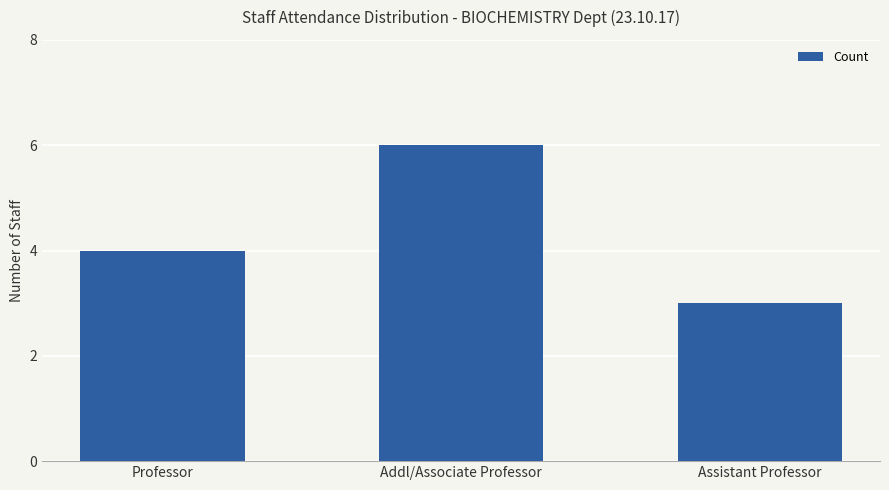

What is the label of the 3rd bar from the right?

Professor